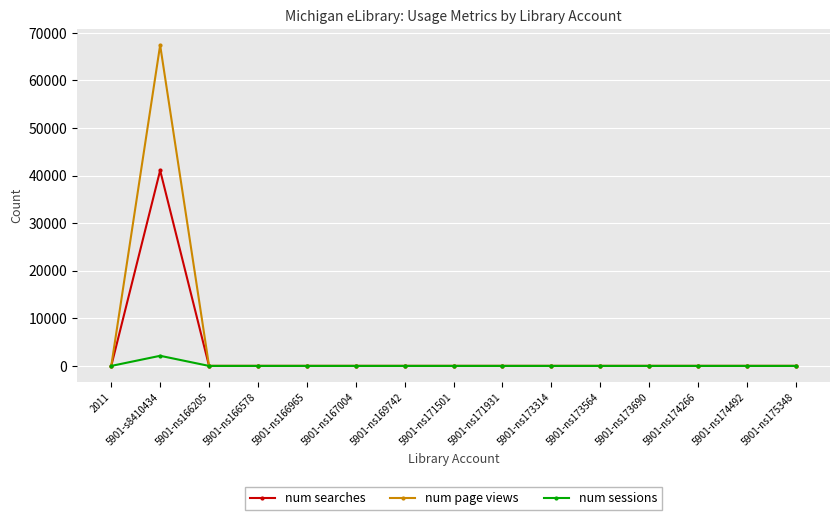

Which series has the widest spread of values?

num page views